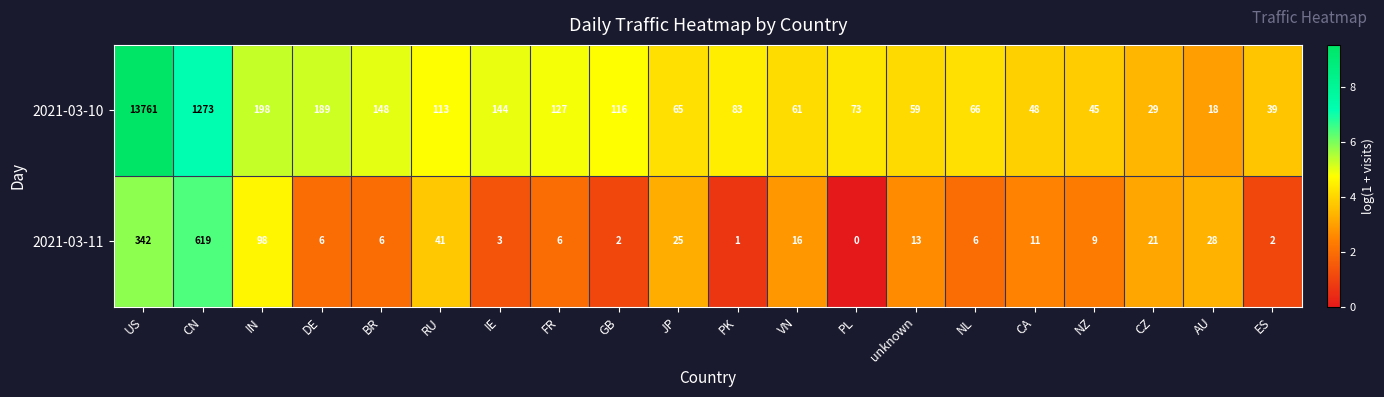

At which category does the chart reach its peak across all series?

US